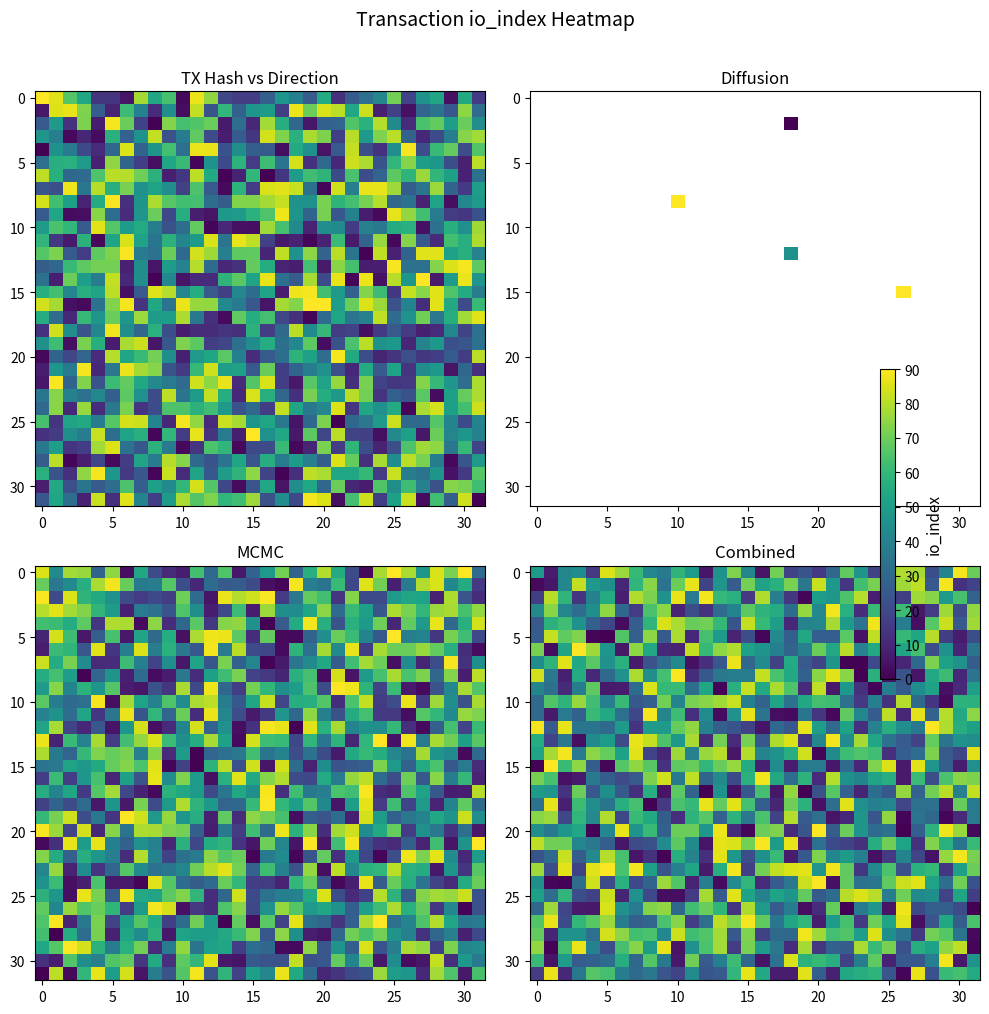

How many values in the 25 series are below 44?

16